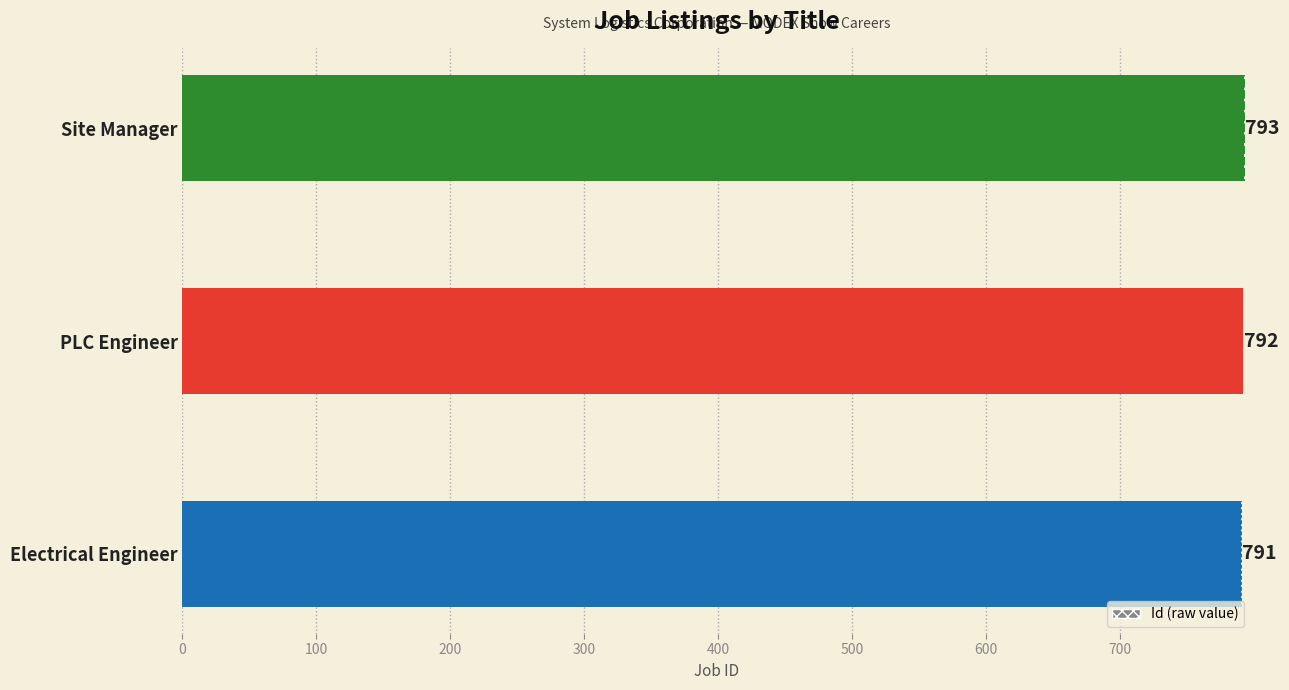

What is the sum of all values?

2376